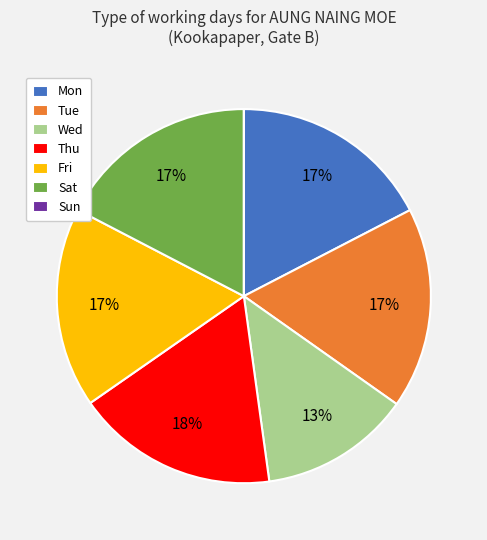

True or false: Fri accounts for 17% of the total.

True